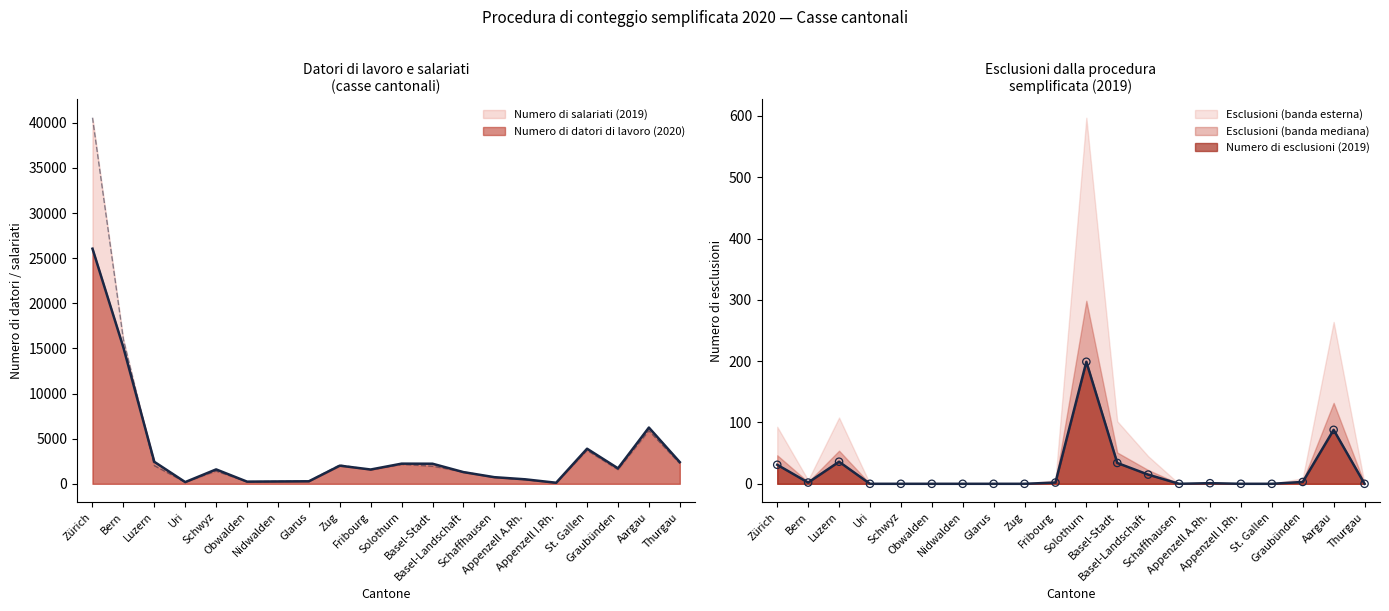

Which series has the widest spread of Y values?

Numero di salariati (2019)